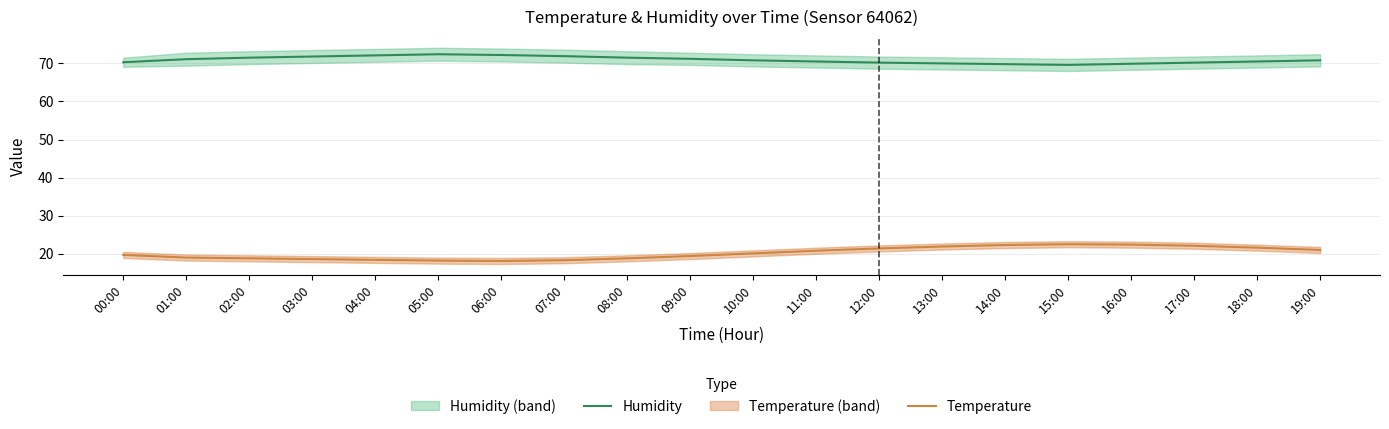

List the series in order of their peak value, lowest first.

Temperature, Humidity